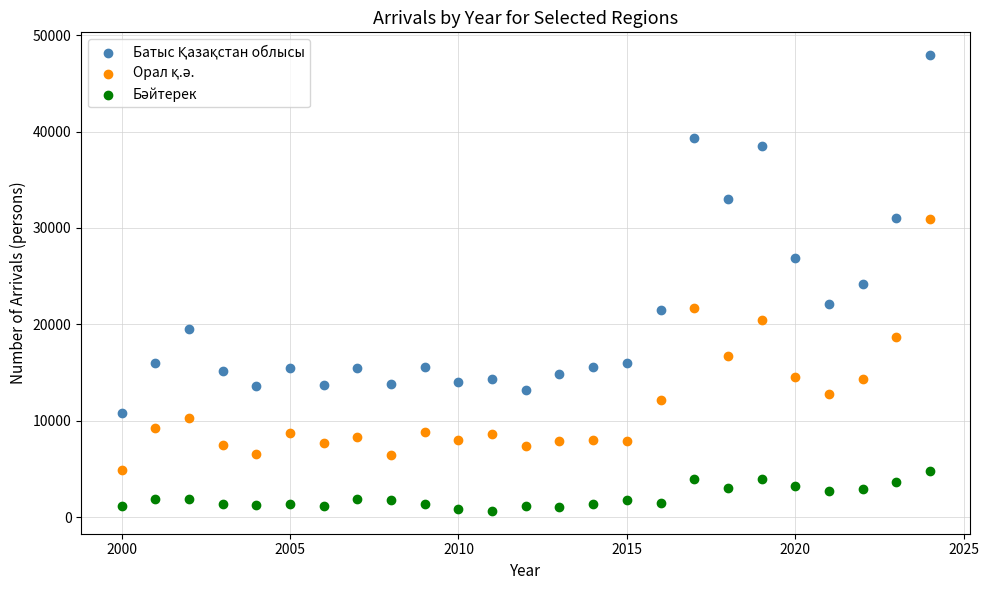

Across all data points, what is the range of X values (max minus min)?

24